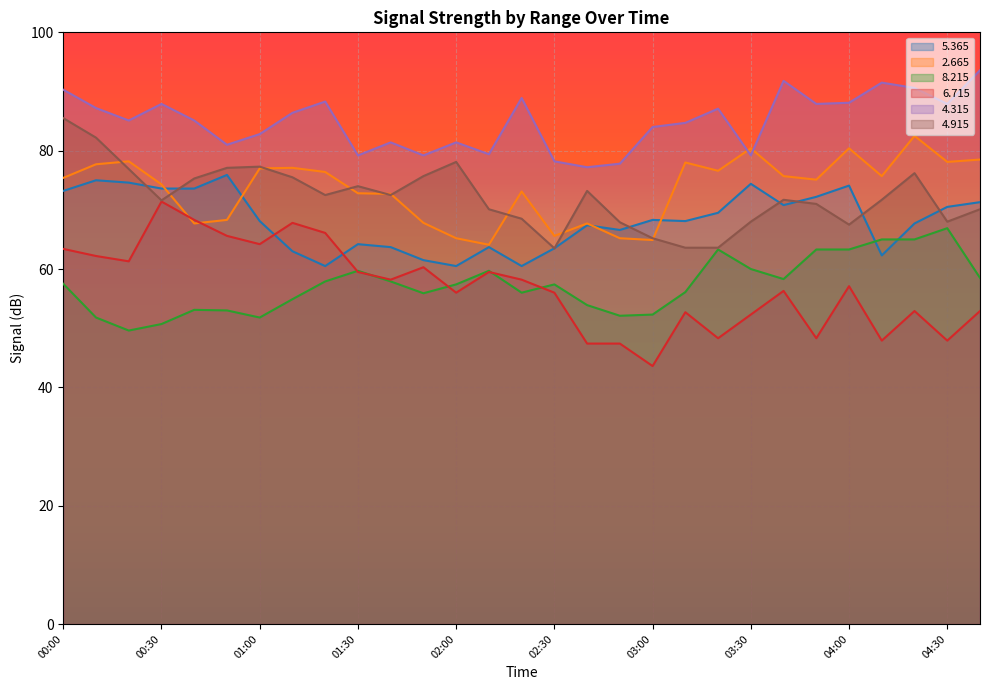

Which series has the largest total across all categories?

4.315